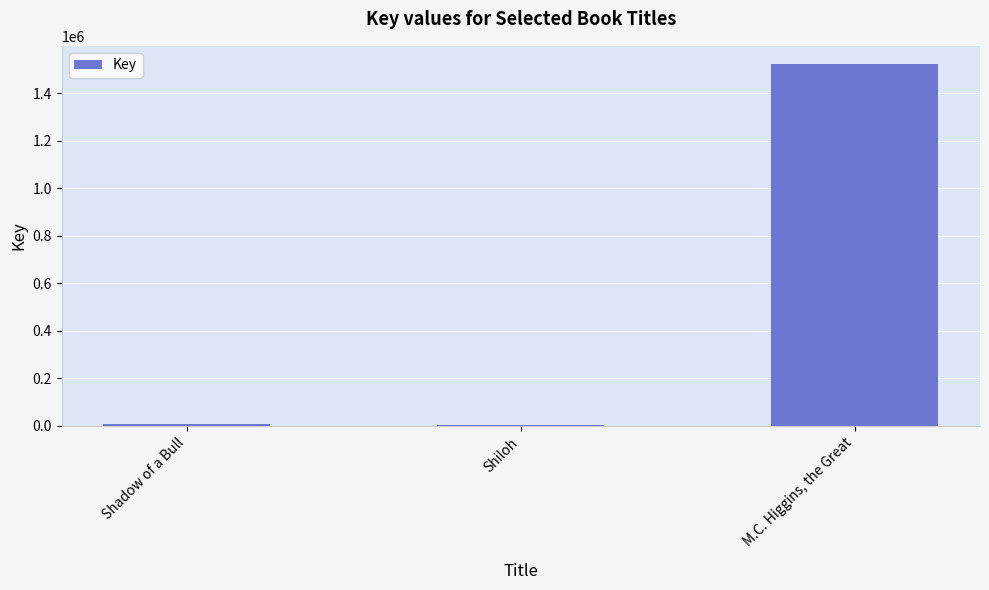

What is the label of the 3rd bar from the right?

Shadow of a Bull